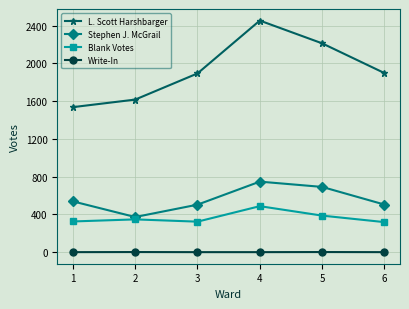

What is the lowest value of the Stephen J. McGrail series?

372